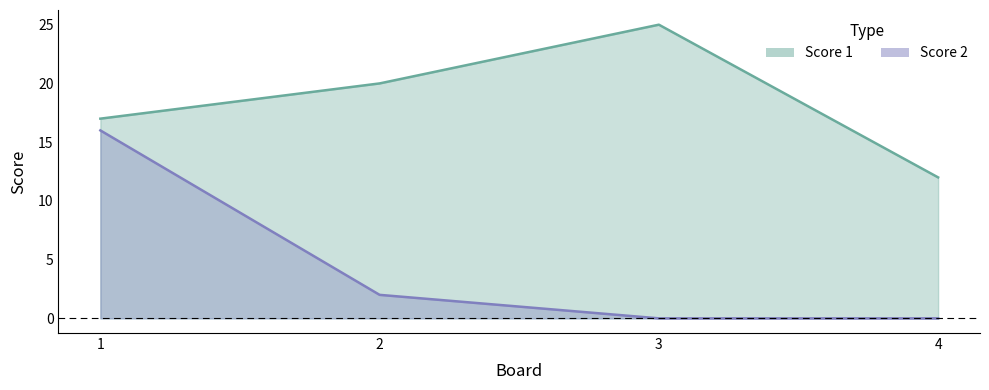

What is the difference between the maximum and minimum values in the Score 2 series?

16